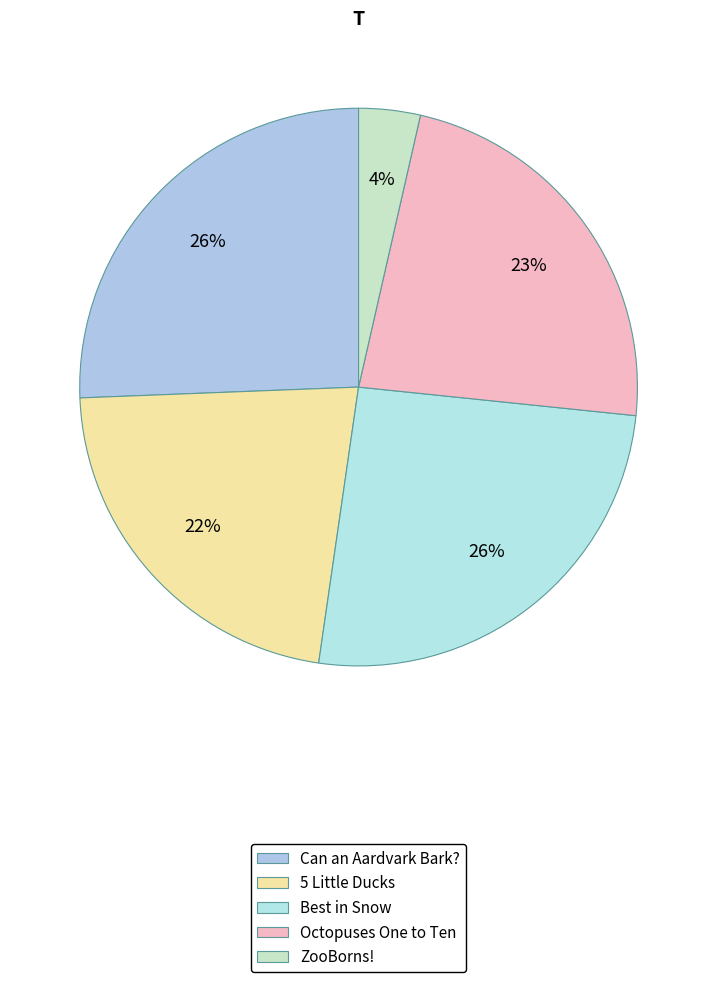

To the nearest percent, what is the average slice percentage?

20%